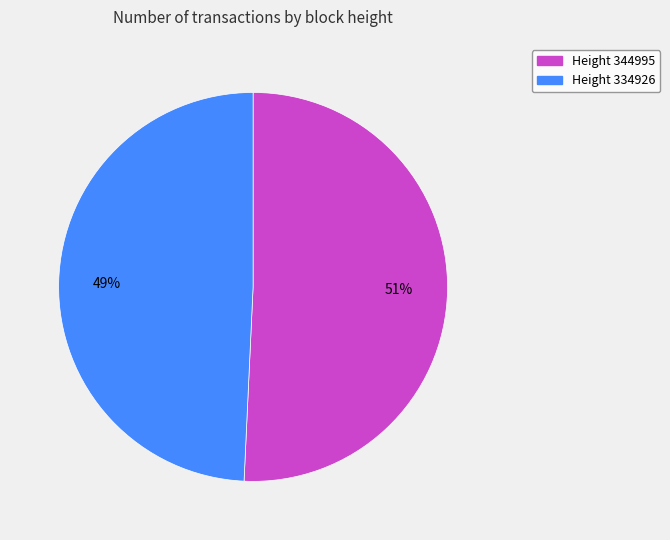

To the nearest percent, what is the average slice percentage?

50%